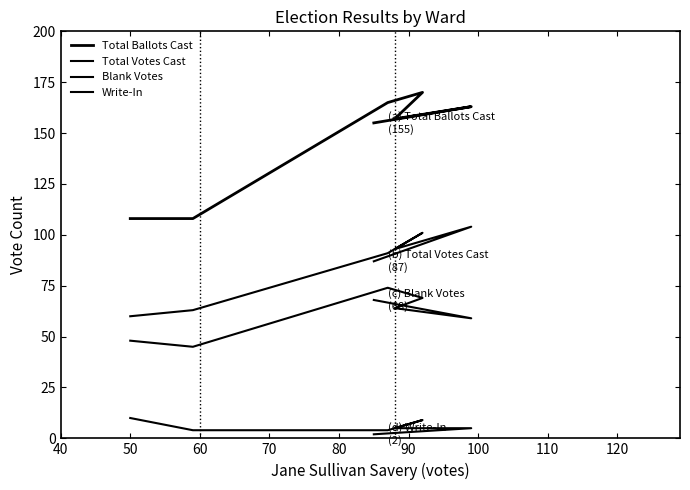

What is the sum of all Blank Votes values?

427